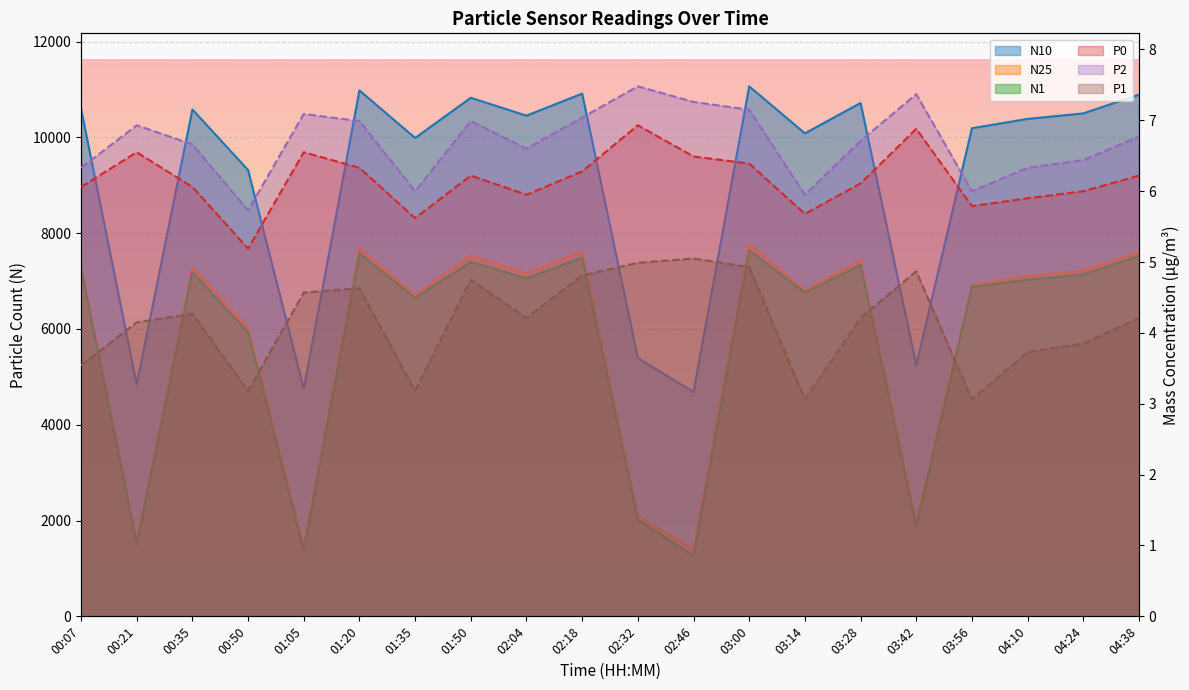

Which series has the widest spread of values?

N10